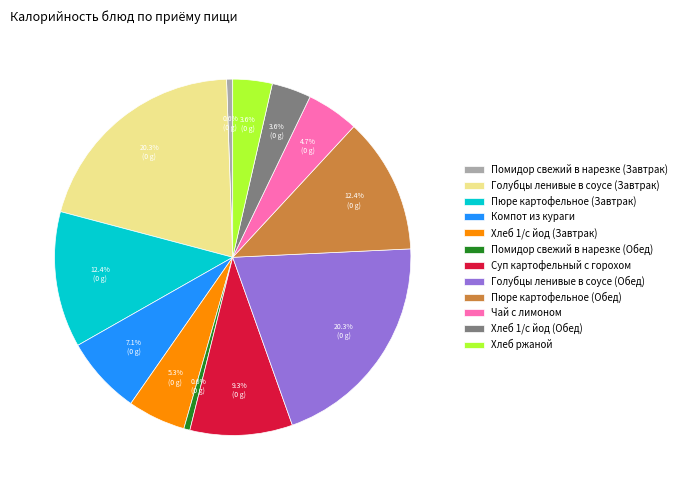

Is Компот из кураги the majority of the pie?

No